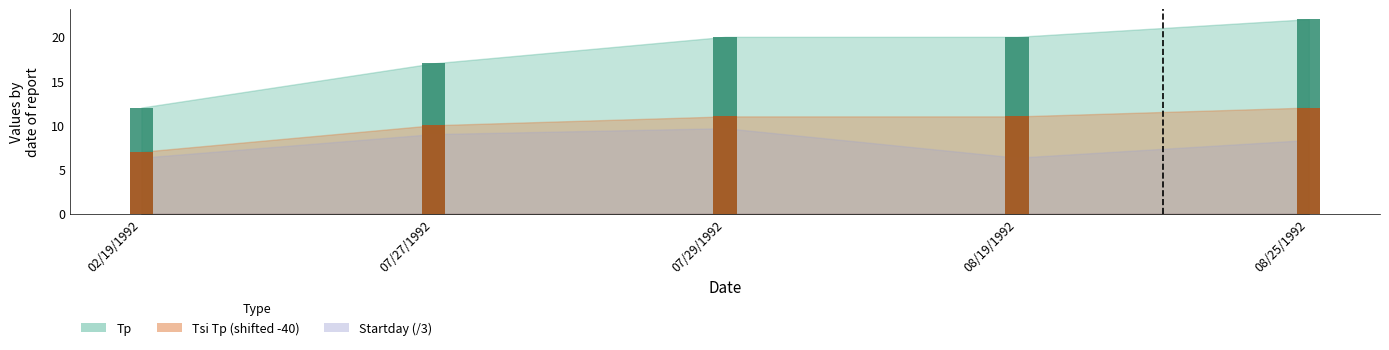

Reading right to left, transcribe all the data shown in this chart.

Tp (bar): 08/25/1992=22	08/19/1992=20	07/29/1992=20	07/27/1992=17	02/19/1992=12
Tsi Tp bar: 08/25/1992=12	08/19/1992=11	07/29/1992=11	07/27/1992=10	02/19/1992=7